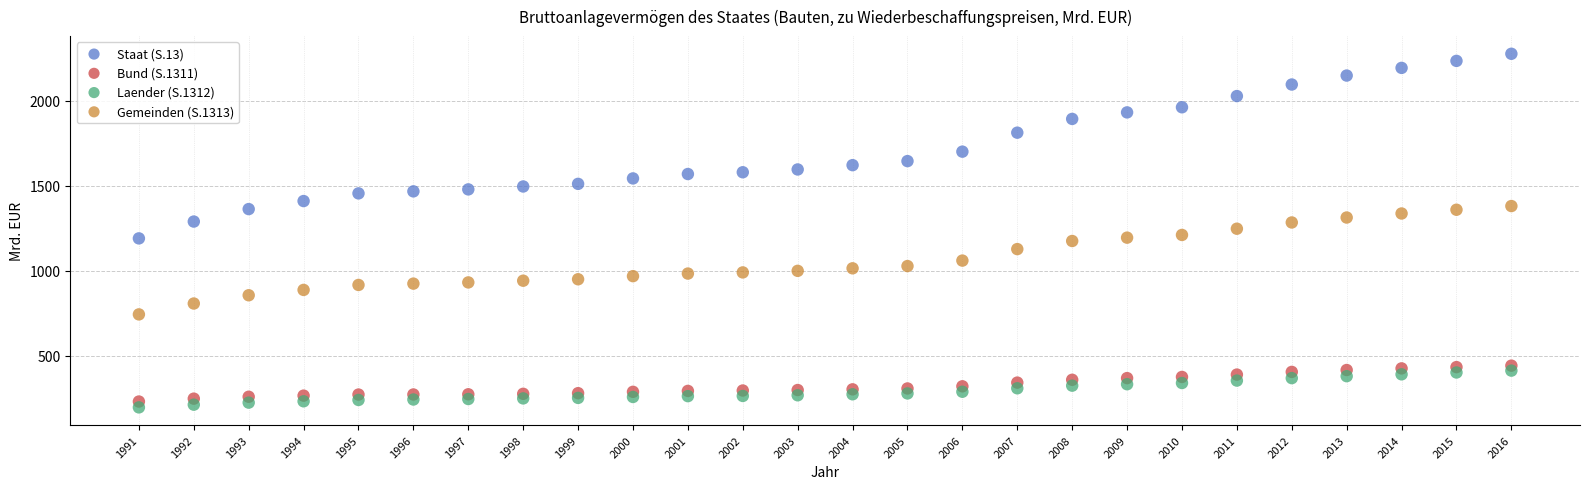

Across all data points, what is the range of Y values (max minus min)?

2080.6